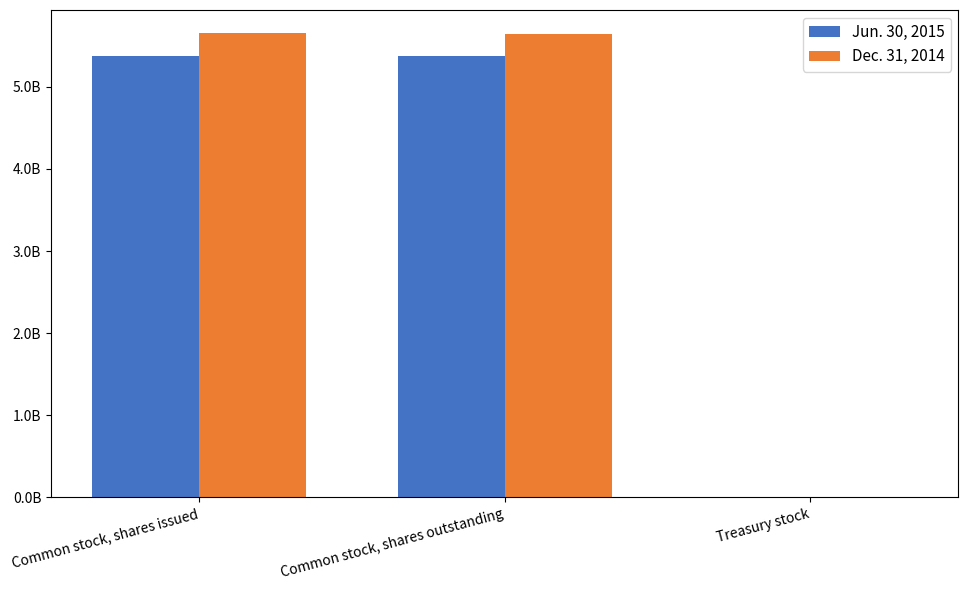

At Treasury stock, list the series in order from largest to smallest.

Jun. 30, 2015, Dec. 31, 2014